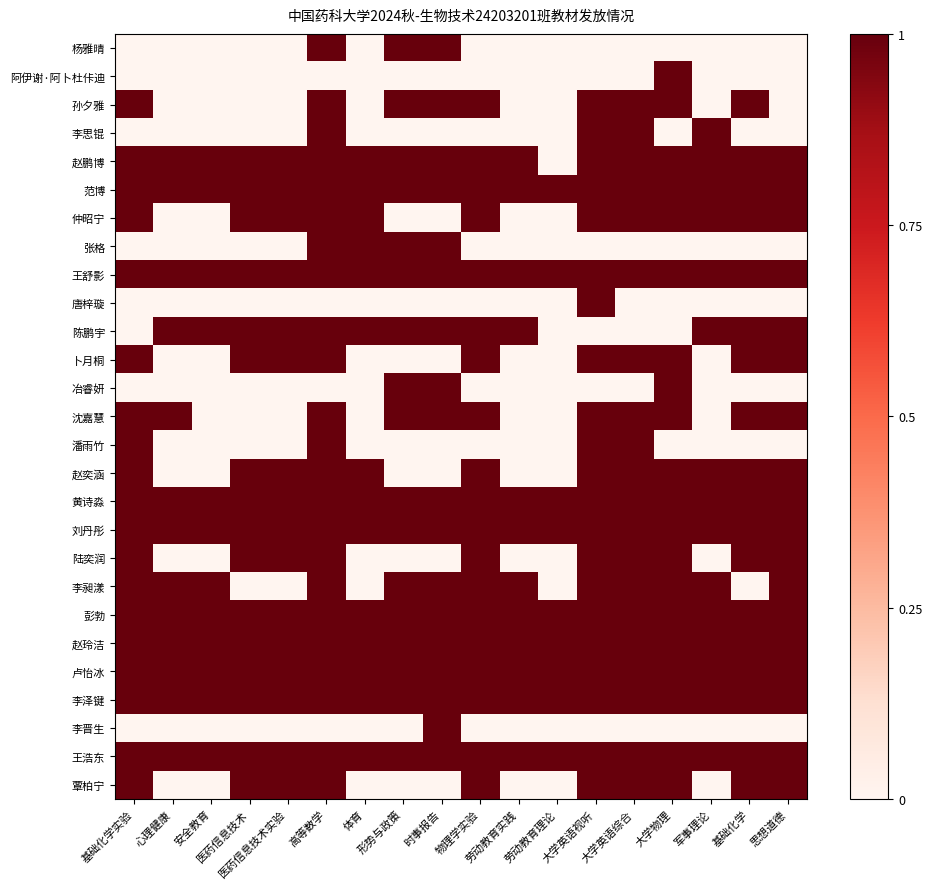

At which category does the chart reach its minimum across all series?

基础化学实验